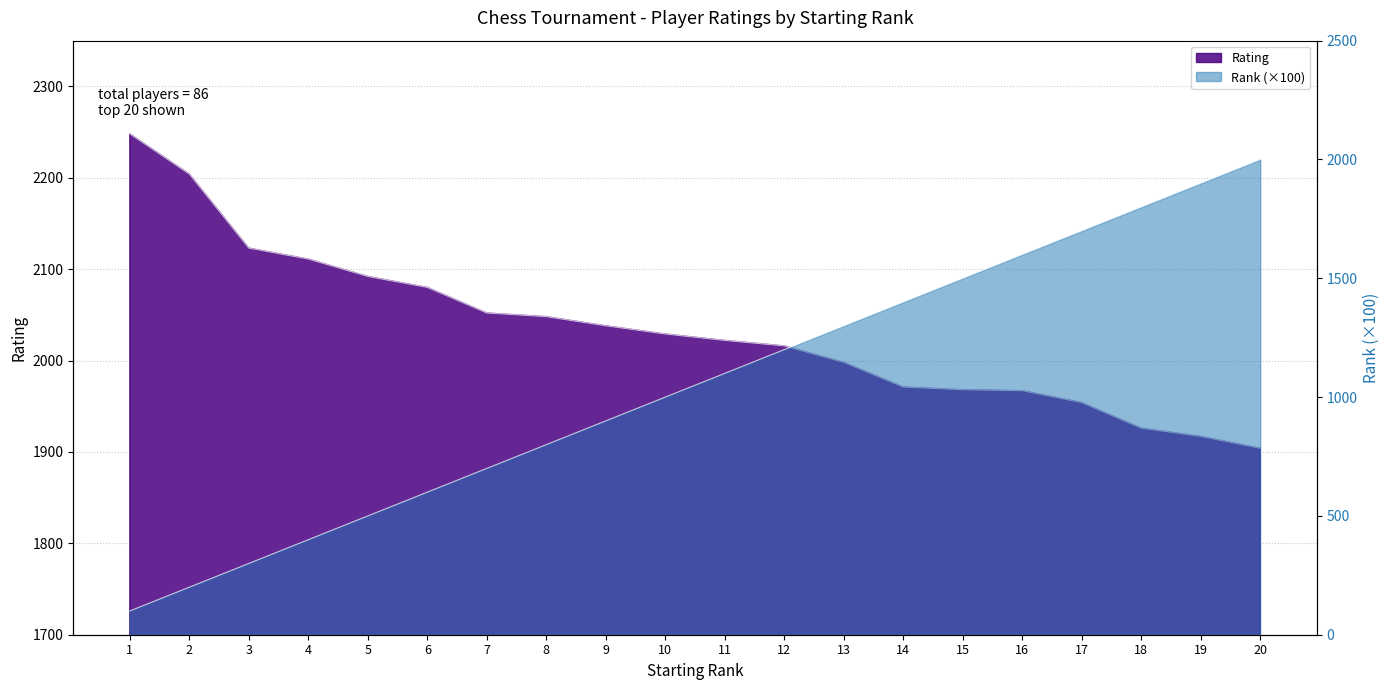

Reading left to right, extract all data points from this chart.

Rating: 2248	2204	2123	2111	2092	2080	2052	2048	2038	2029	2022	2016	1998	1971	1968	1967	1954	1926	1917	1904
Rank: 100	200	300	400	500	600	700	800	900	1000	1100	1200	1300	1400	1500	1600	1700	1800	1900	2000